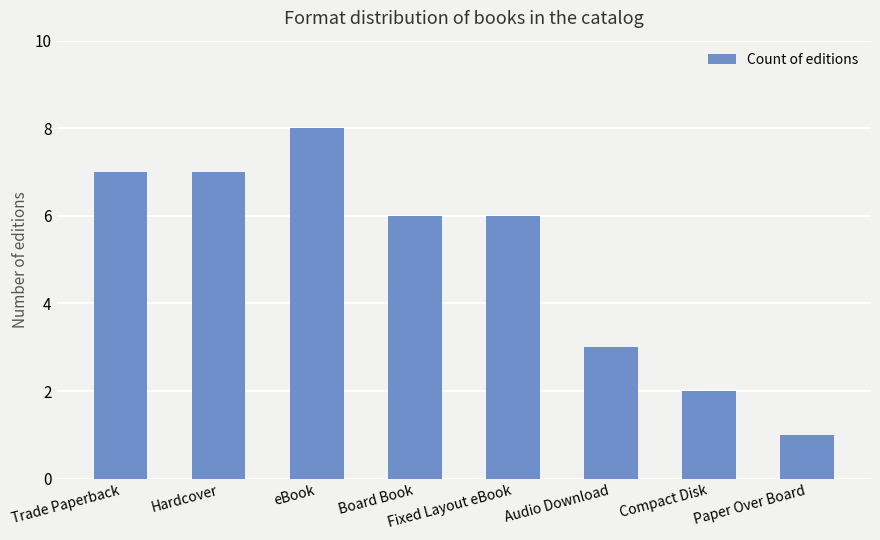

Is it true that the value at Trade Paperback is 12?

False